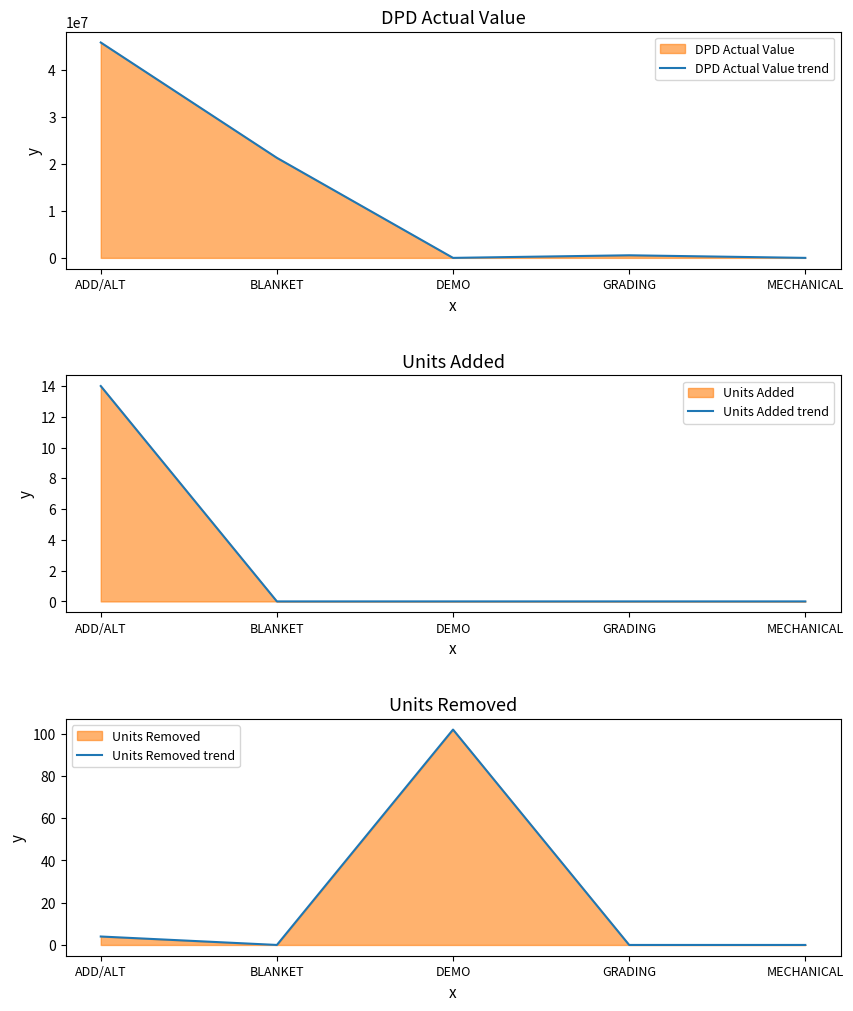

List the series in order of their peak value, highest first.

DPD Actual Value trend, Units Removed trend, Units Added trend